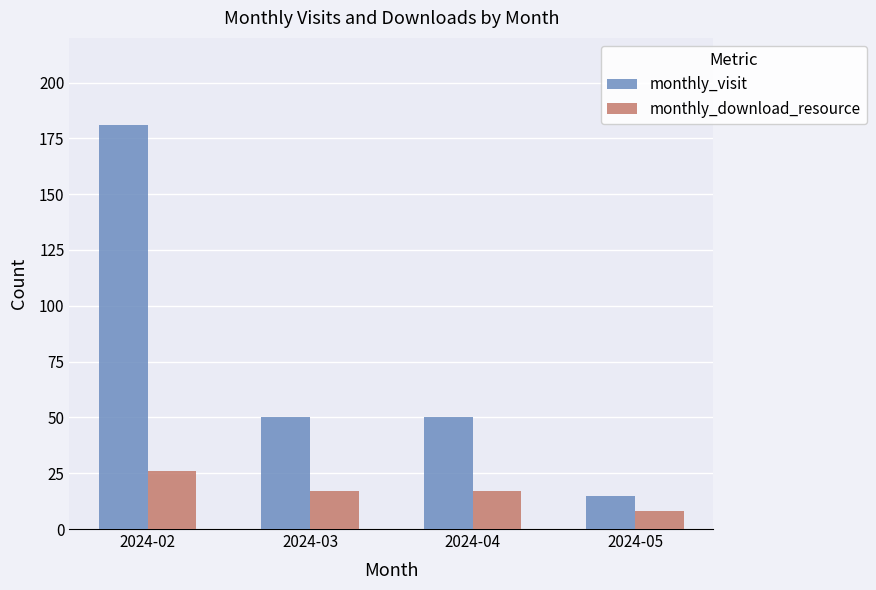

List the series in order of their peak value, highest first.

monthly_visit, monthly_download_resource